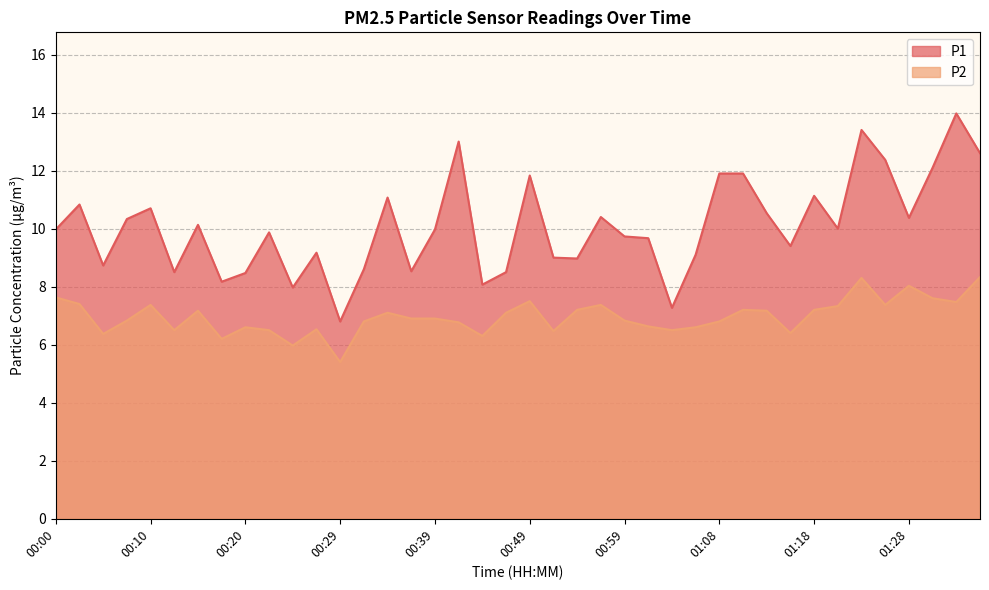

True or false: P1 and P2 cross at least once.

False